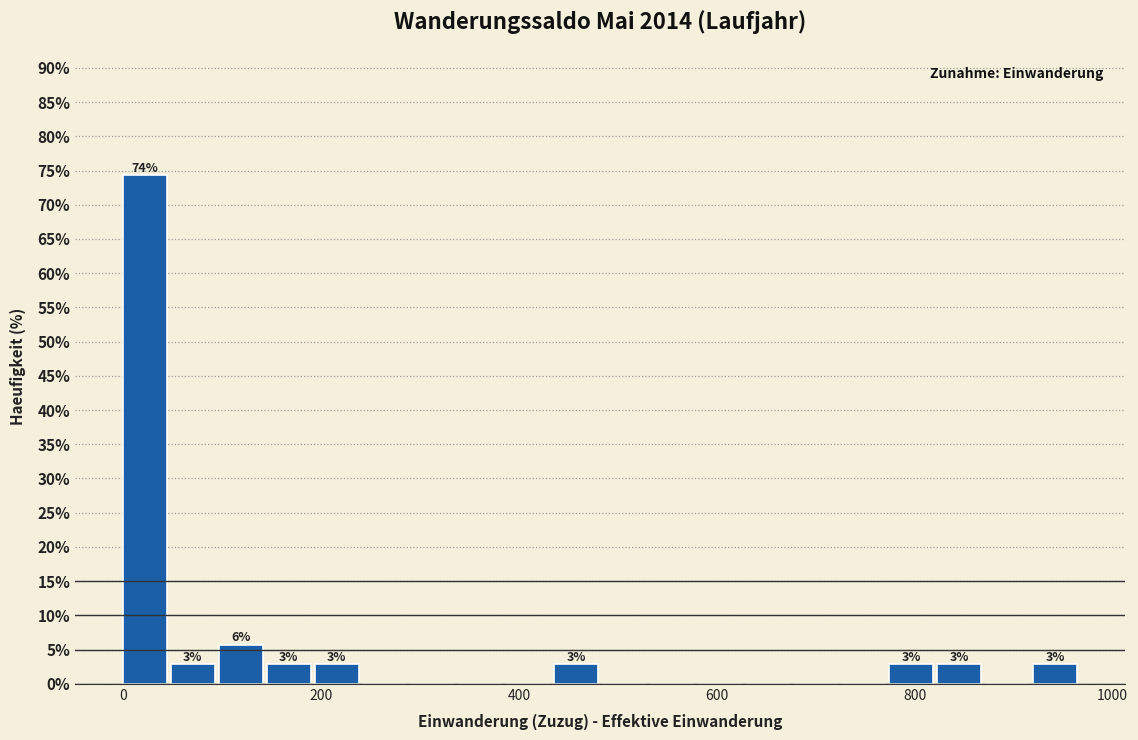

Read against the x-axis, roughly where is the centre of the tallest bar?

20